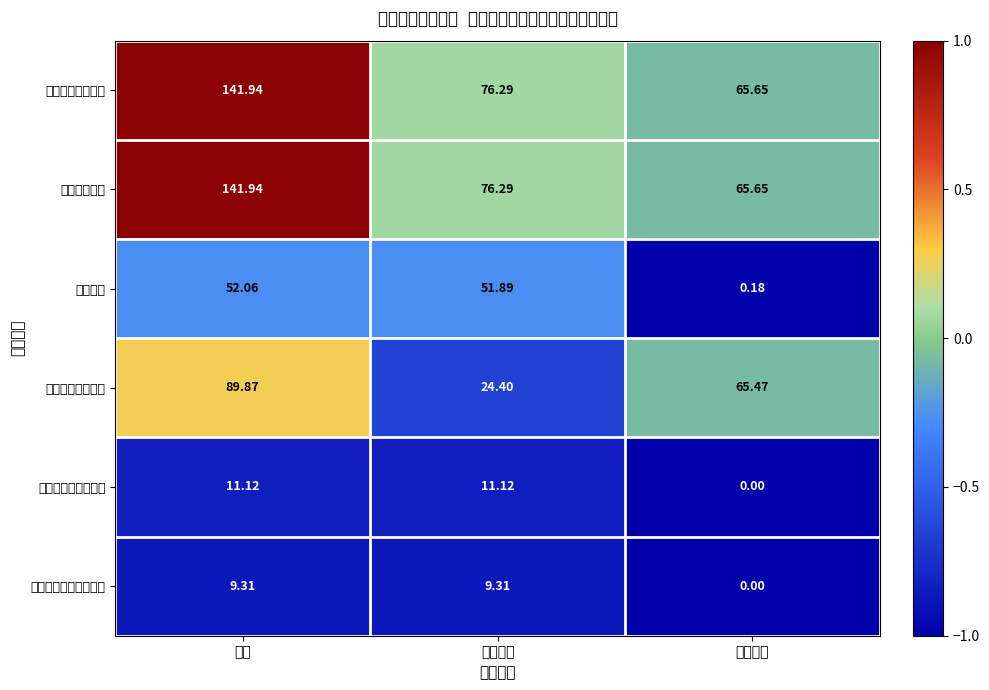

At which category is the sum across all series the highest?

小计